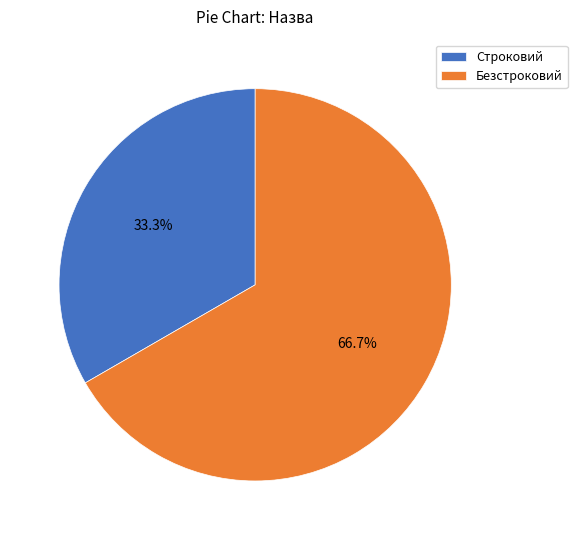

How many segments does this pie chart have?

2